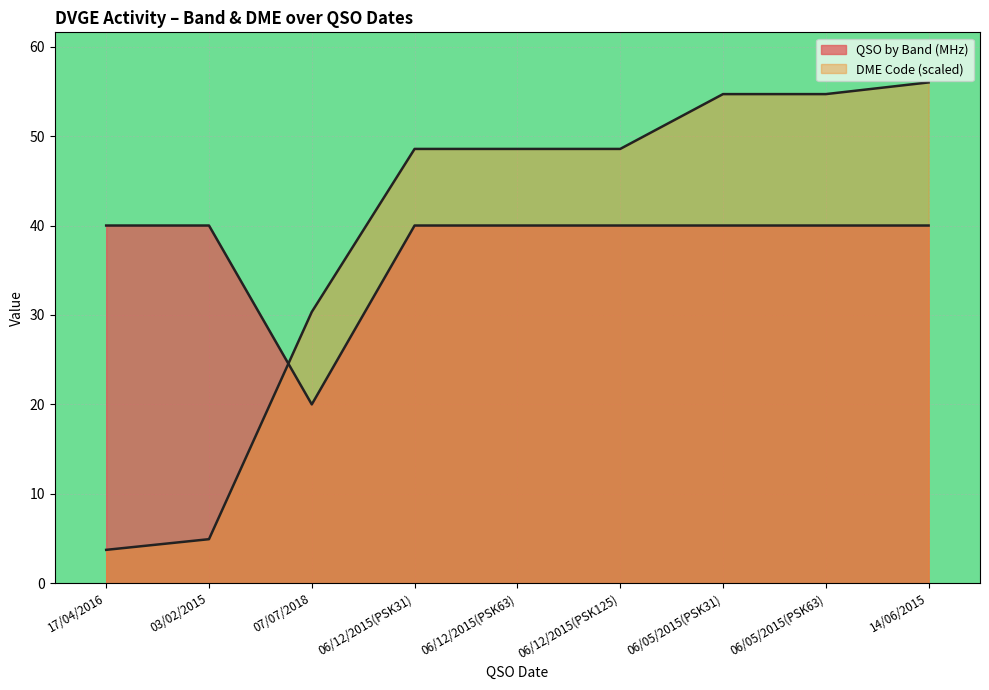

What is the difference between the second highest and minimum values in the QSO by Band (MHz) series?

20.0